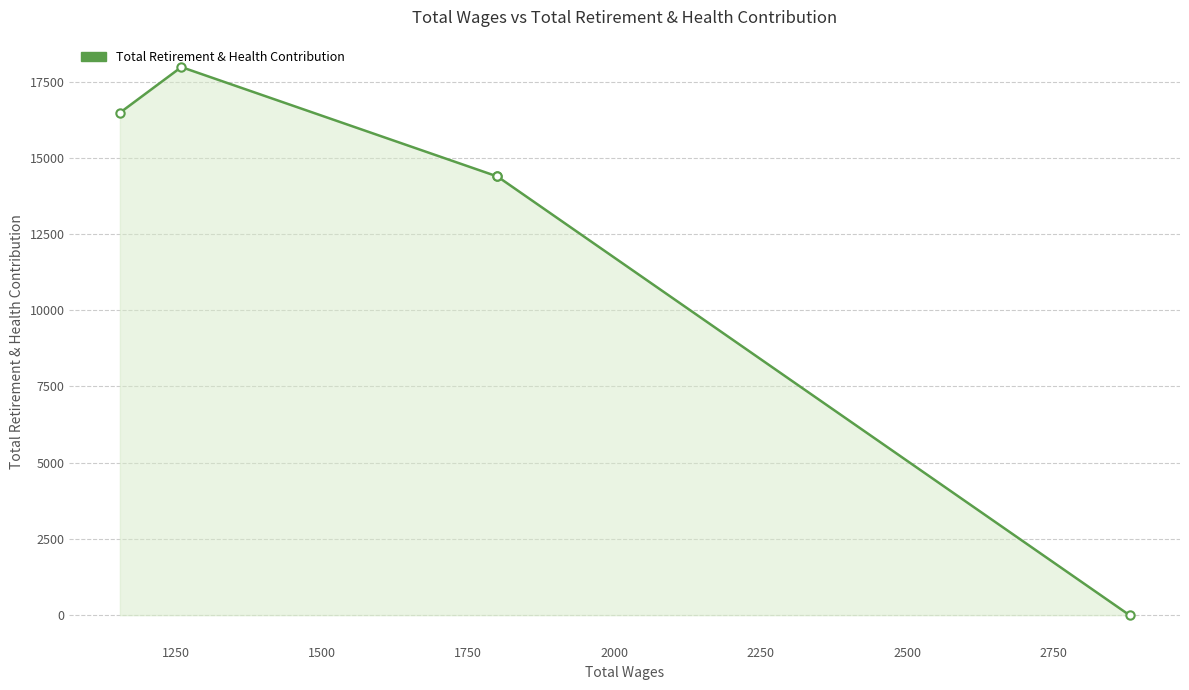

What is the greatest value displayed?

17976